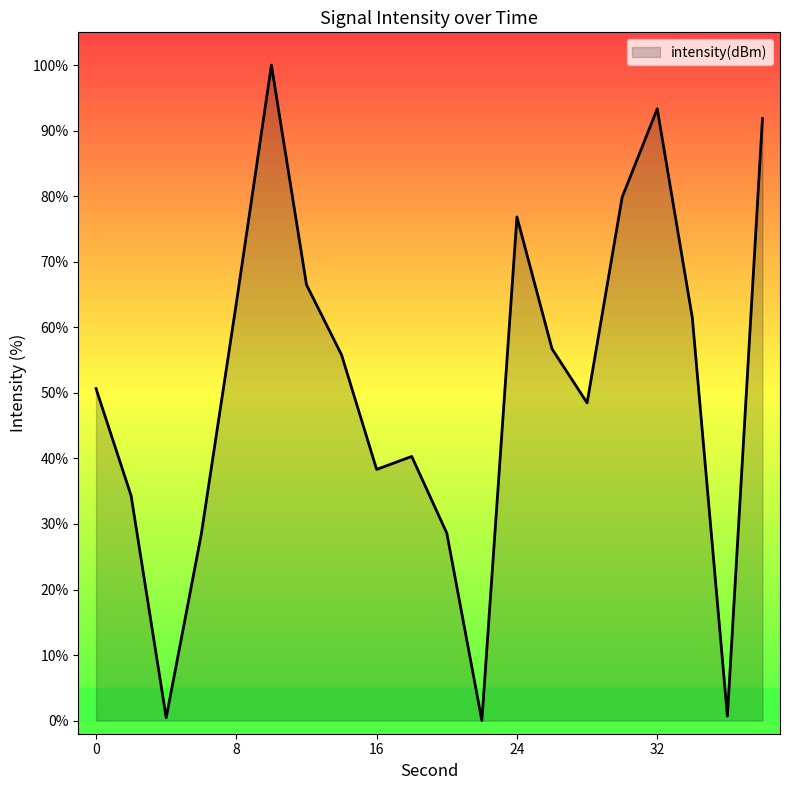

What is the difference between the maximum and minimum values?

100.0